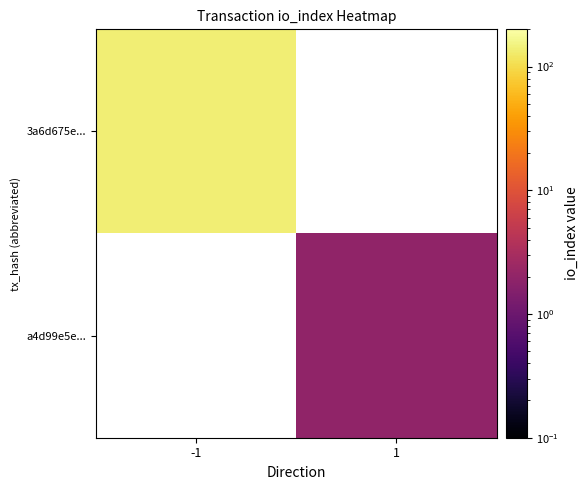

Which has a higher value, 1 or -1?

-1